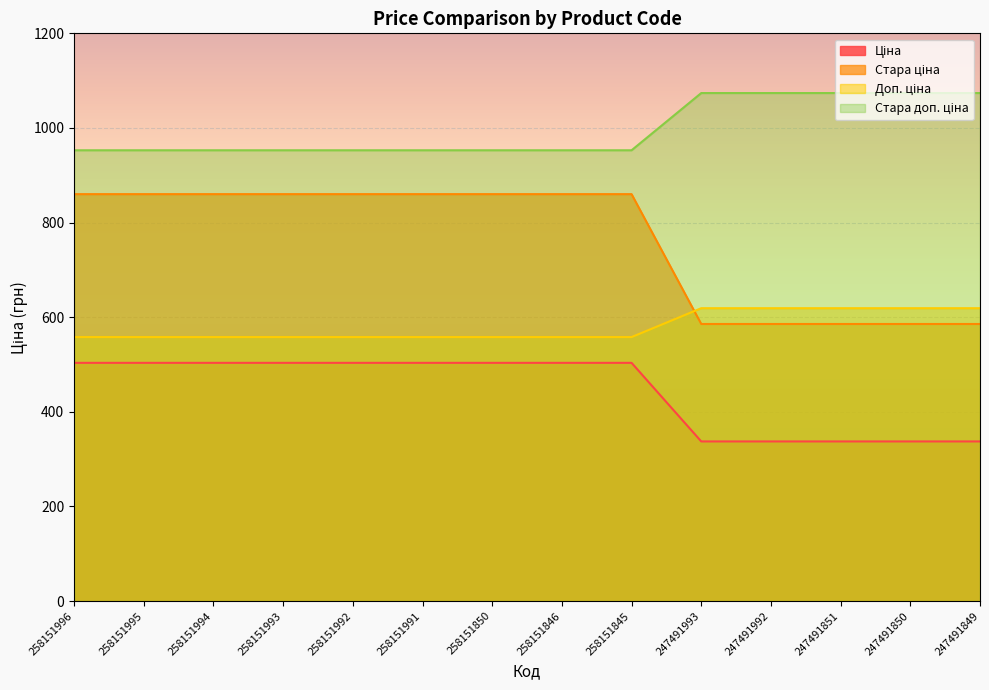

Which series has the largest total across all categories?

Стара доп. ціна